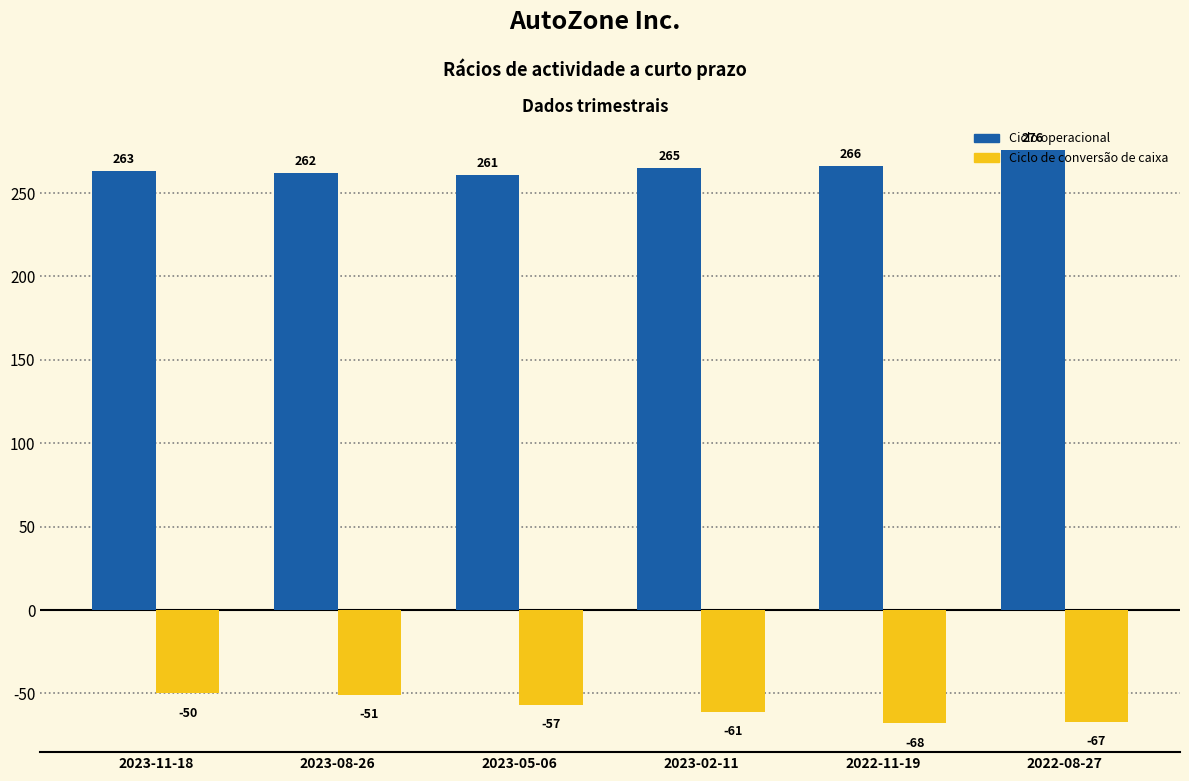

The Ciclo de conversão de caixa series shows -44 at 2022-11-19. True or false?

False